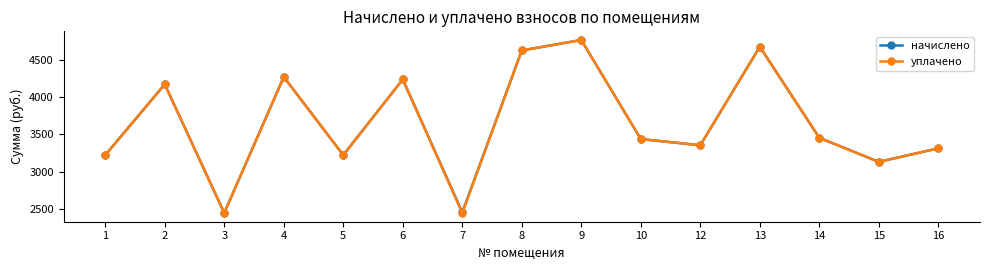

At which label is начислено closest to 3605?

14